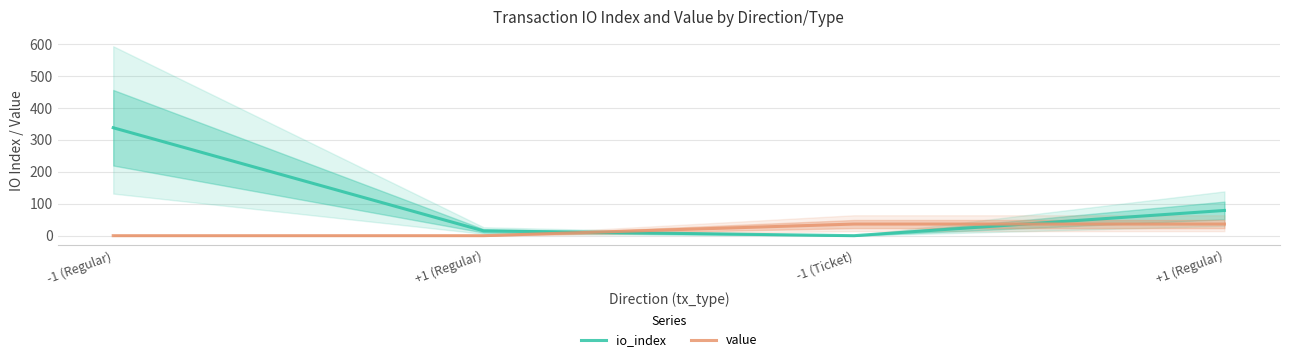

What is the difference between the second highest and minimum values in the value series?

36.4